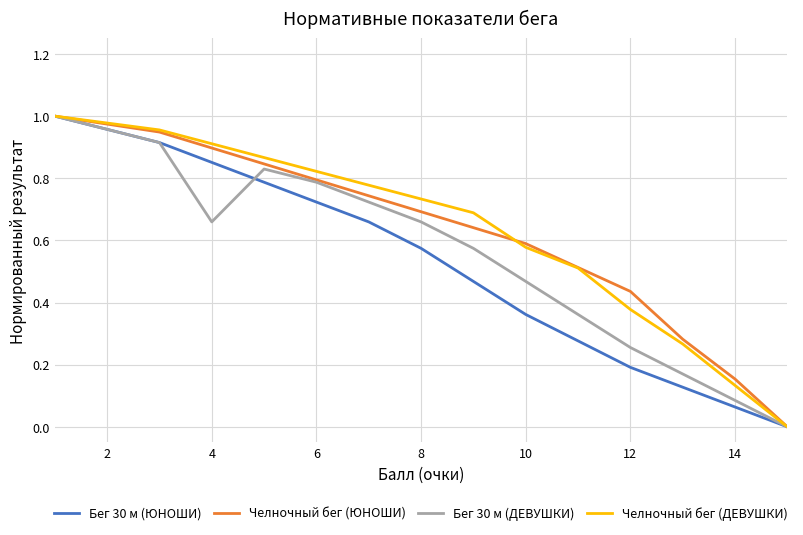

True or false: Челночный бег (ДЕВУШКИ) has more than 2 interior local peaks.

False